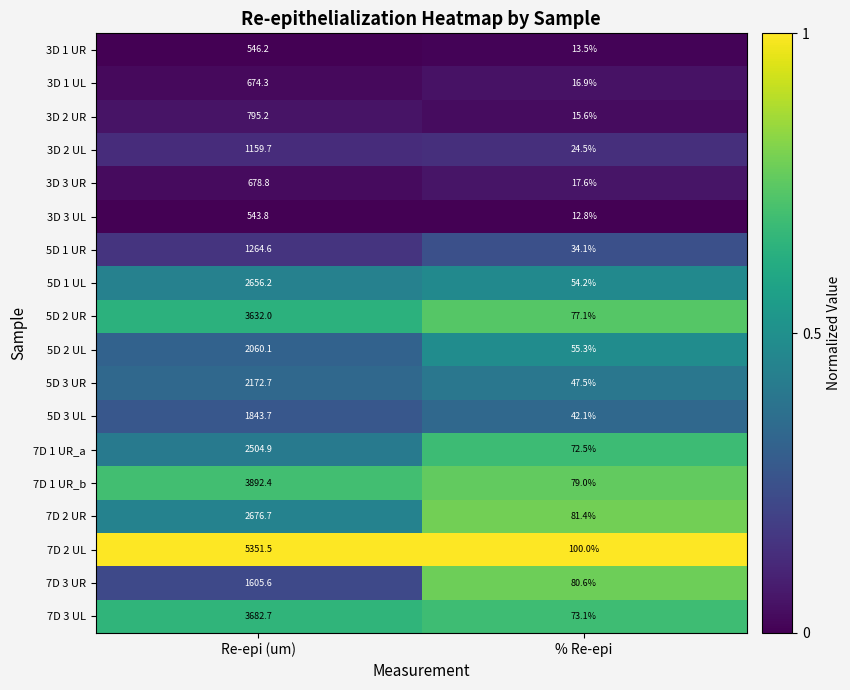

List the series in order of their peak value, highest first.

7D 2 UL, 7D 1 UR_b, 7D 3 UL, 5D 2 UR, 7D 2 UR, 5D 1 UL, 7D 1 UR_a, 5D 3 UR, 5D 2 UL, 5D 3 UL, 7D 3 UR, 5D 1 UR, 3D 2 UL, 3D 2 UR, 3D 3 UR, 3D 1 UL, 3D 1 UR, 3D 3 UL